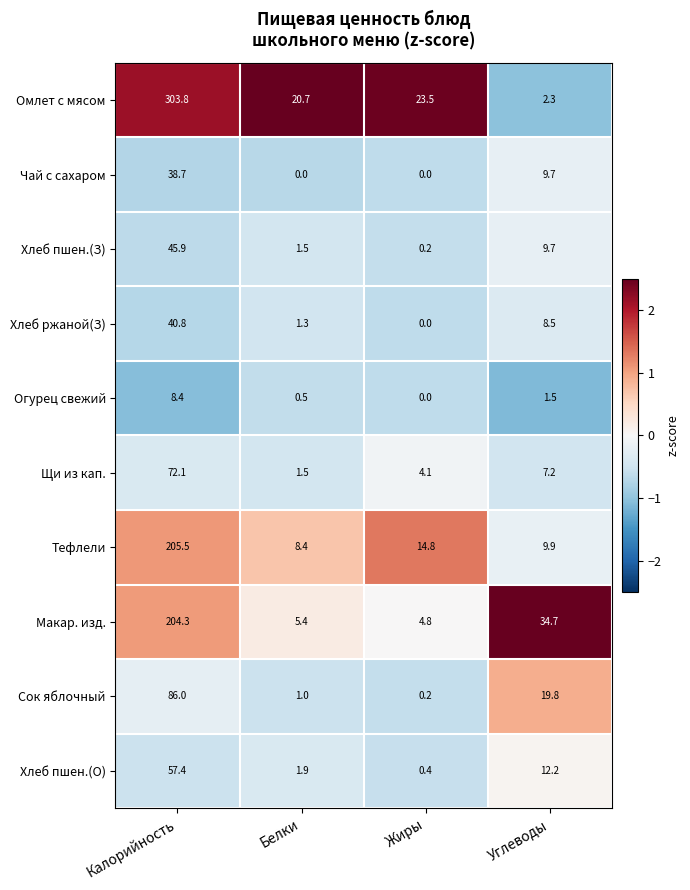

At which label is Хлеб ржаной(З) closest to 20?

Углеводы